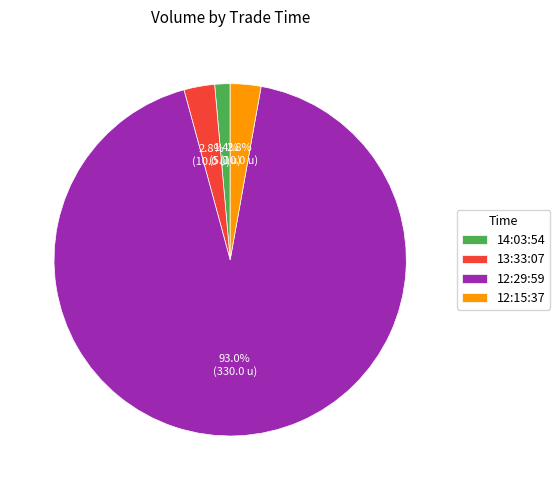

To the nearest percent, what percentage of the pie is 14:03:54?

1%